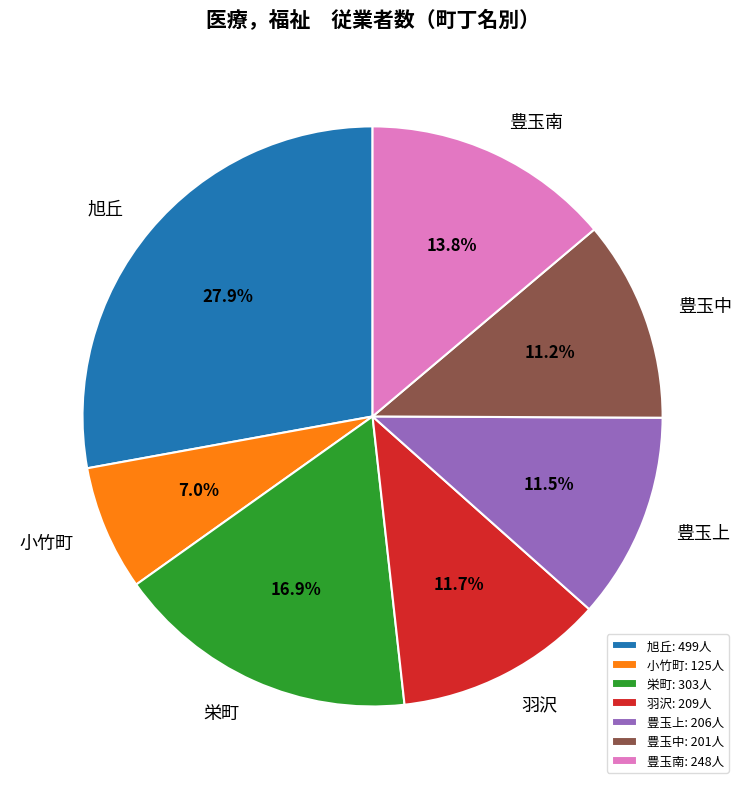

To the nearest percent, what is the difference between the largest and smallest slice percentages?

21%